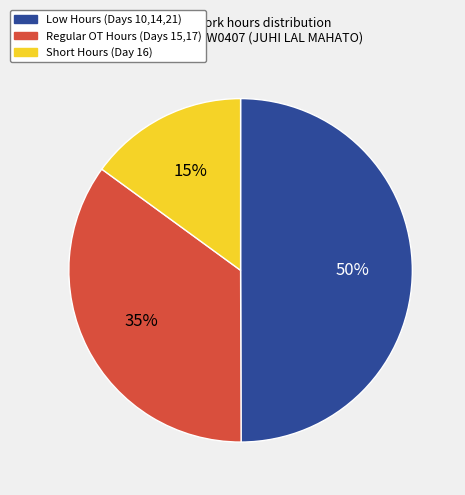

To the nearest percent, what is the average slice percentage?

33%